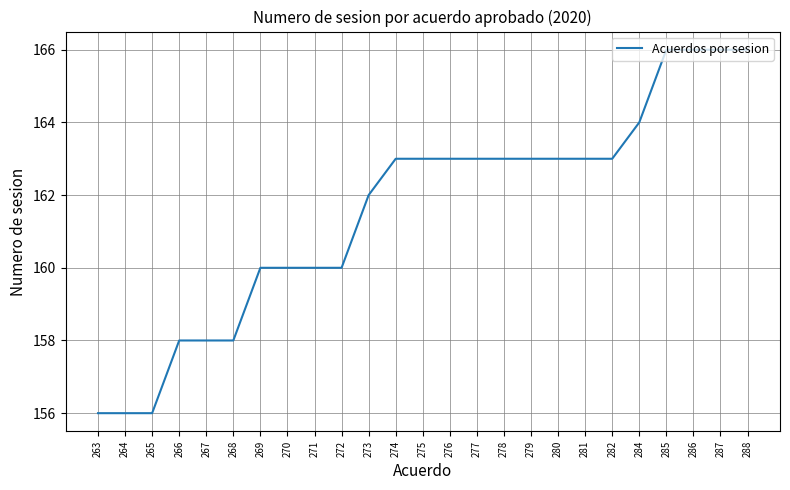

Does the chart have visible grid lines?

Yes